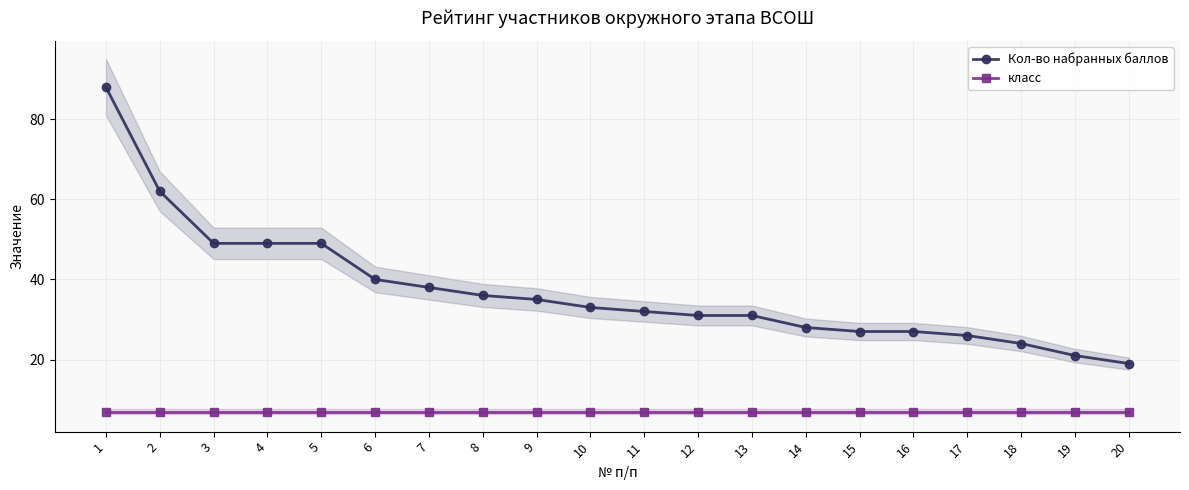

Reading left to right, what are all the values shown in this chart?

Кол-во набранных баллов: 1=88	2=62	3=49	4=49	5=49	6=40	7=38	8=36	9=35	10=33	11=32	12=31	13=31	14=28	15=27	16=27	17=26	18=24	19=21	20=19
класс: 1=7	2=7	3=7	4=7	5=7	6=7	7=7	8=7	9=7	10=7	11=7	12=7	13=7	14=7	15=7	16=7	17=7	18=7	19=7	20=7